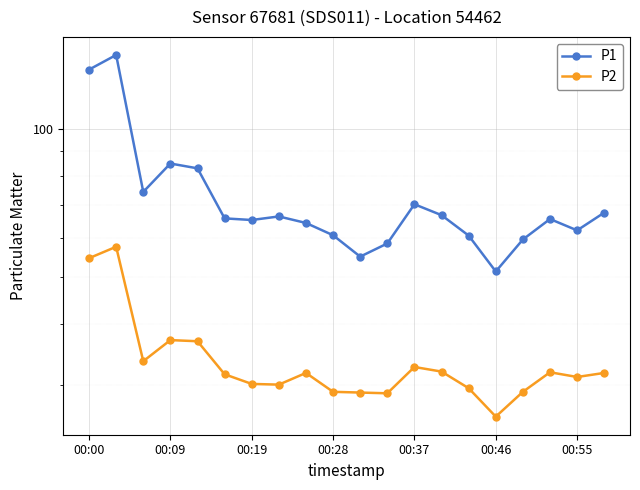

How many categories are shown in the chart?

20